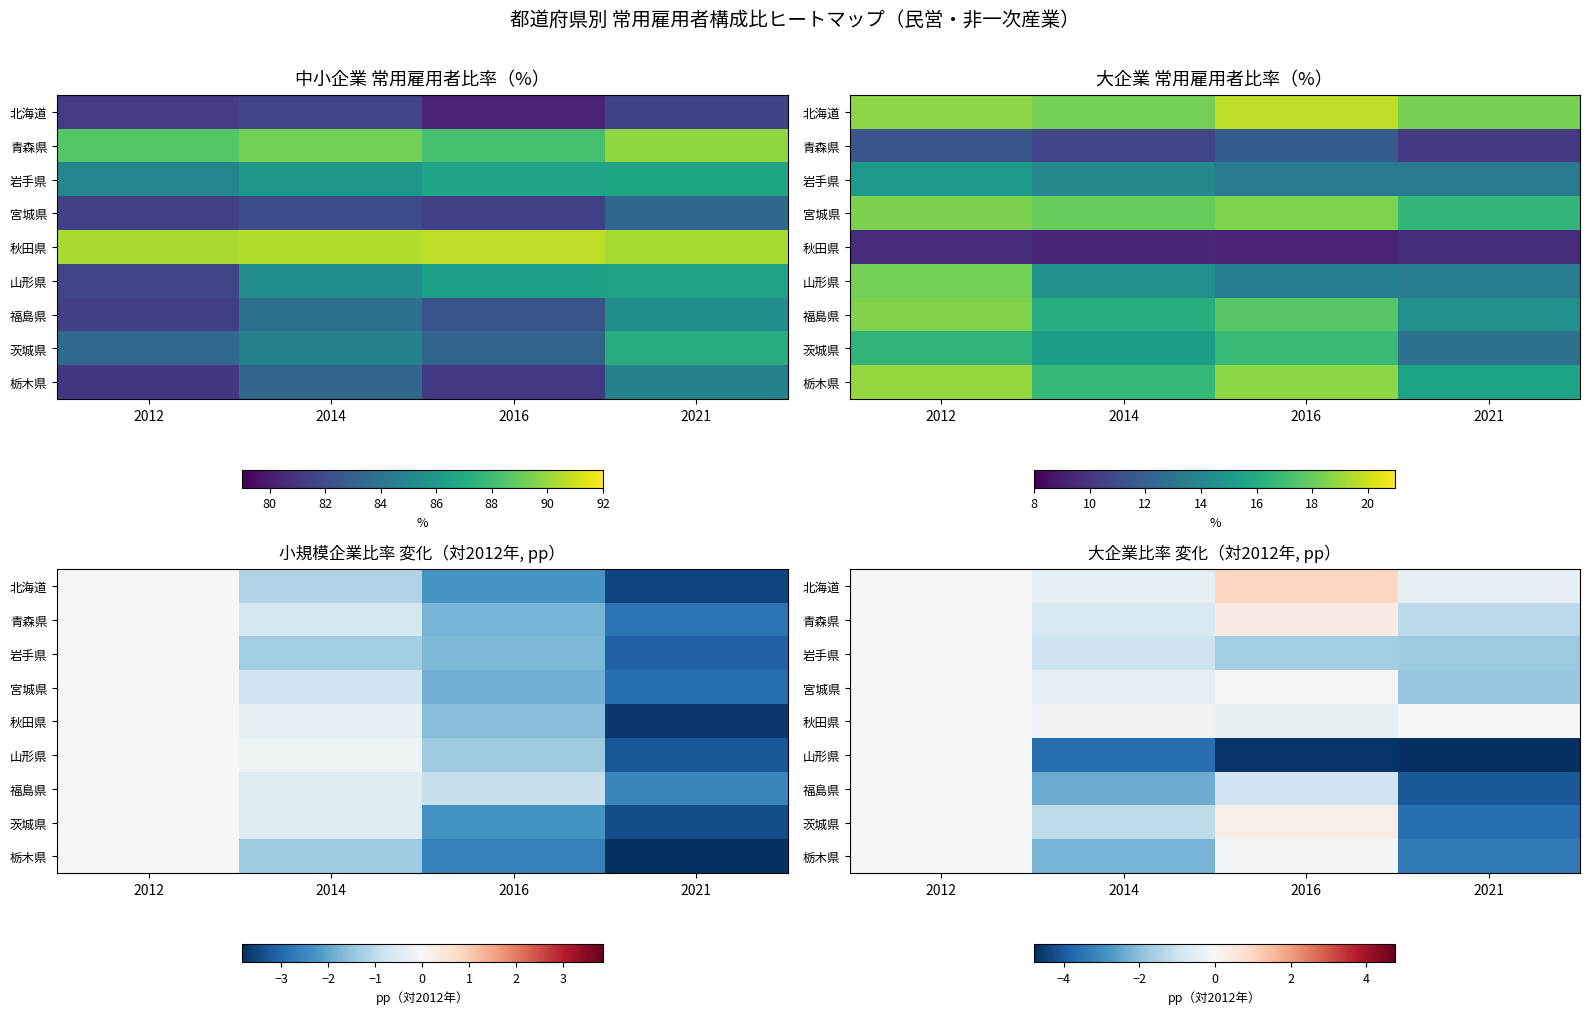

True or false: 山形県 has a value of -5.3 at 2014.

False